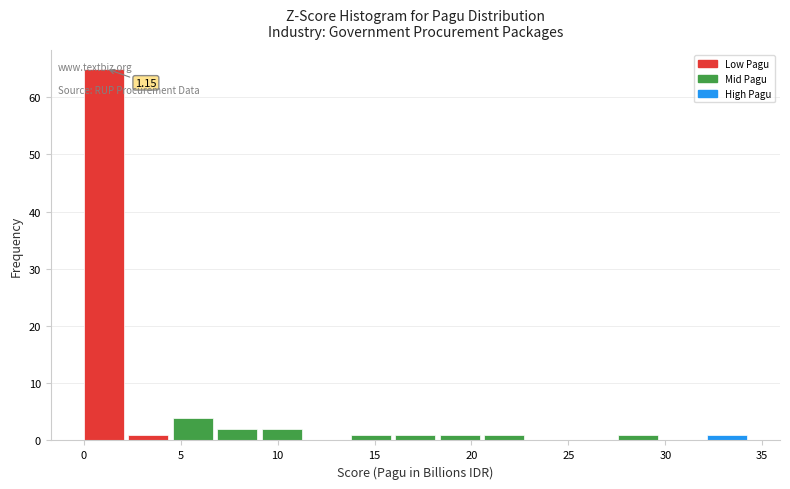

Which range on the x-axis has the tallest bar?

0.0 to 2.5